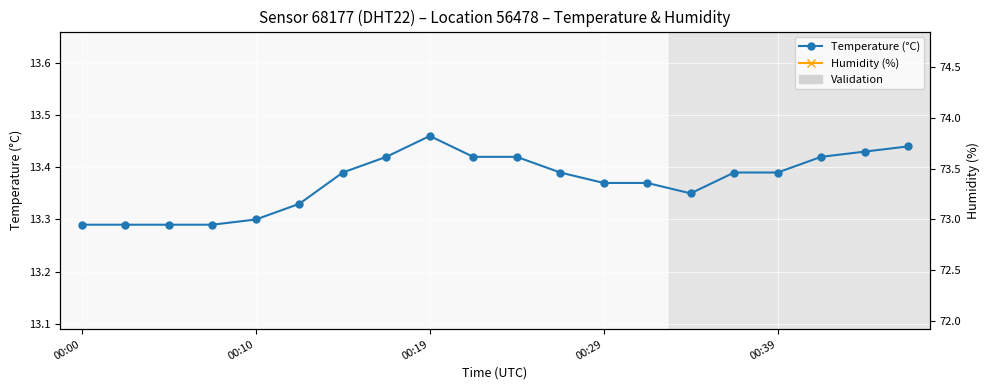

How many interior local valleys does the Temperature (°C) series have?

1